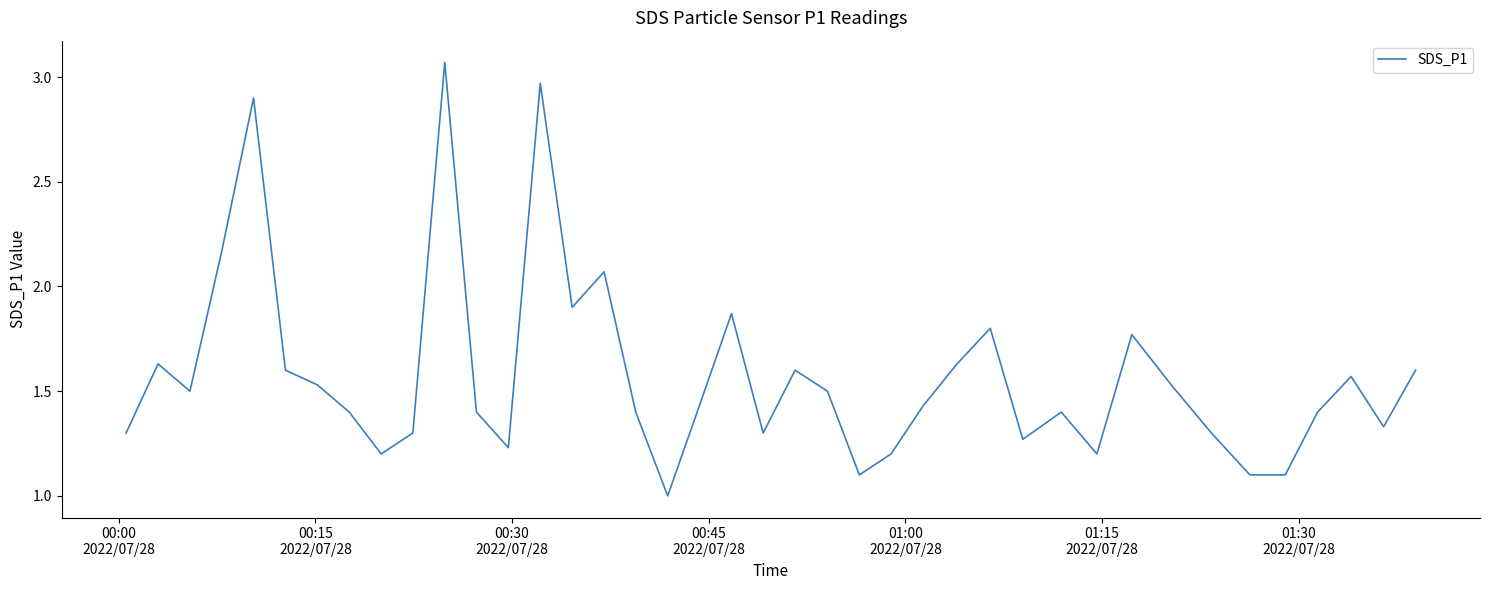

What is the minimum value shown in the chart?

1.0